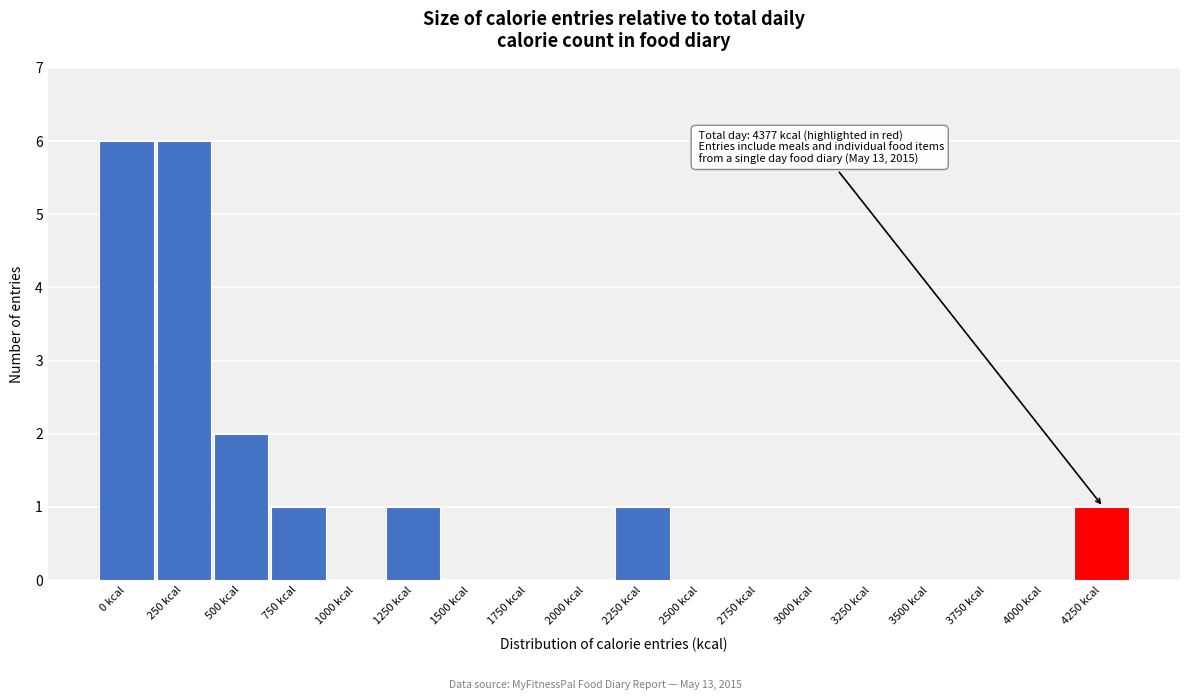

Reading left to right, list all the values displayed in this chart.

0 kcal=6	250 kcal=6	500 kcal=2	750 kcal=1	1000 kcal=0	1250 kcal=1	1500 kcal=0	1750 kcal=0	2000 kcal=0	2250 kcal=1	2500 kcal=0	2750 kcal=0	3000 kcal=0	3250 kcal=0	3500 kcal=0	3750 kcal=0	4000 kcal=0	4250 kcal=1